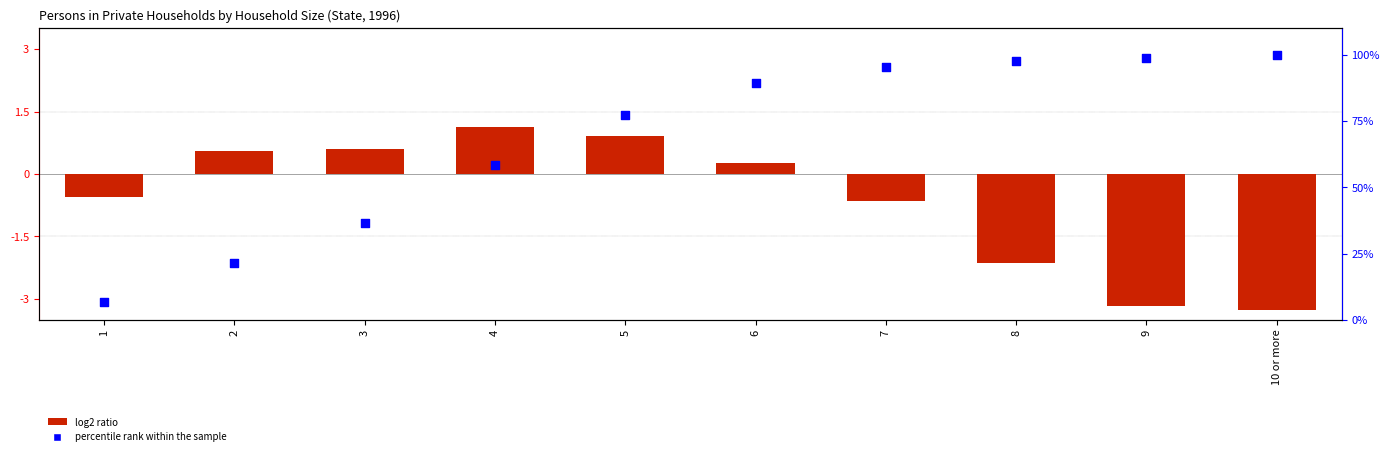

What is the total value across all series at 6?

89.5